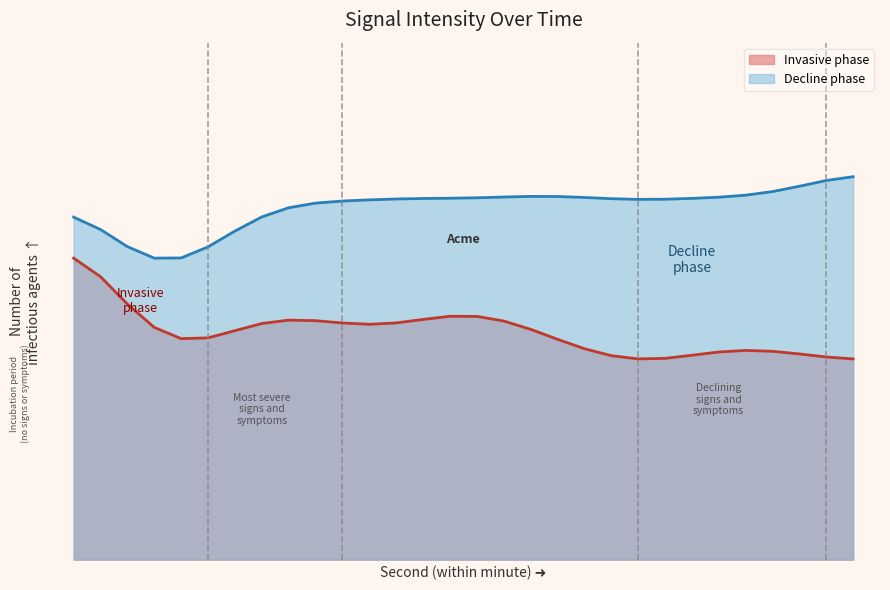

Between 42 and 16, which is larger?

16